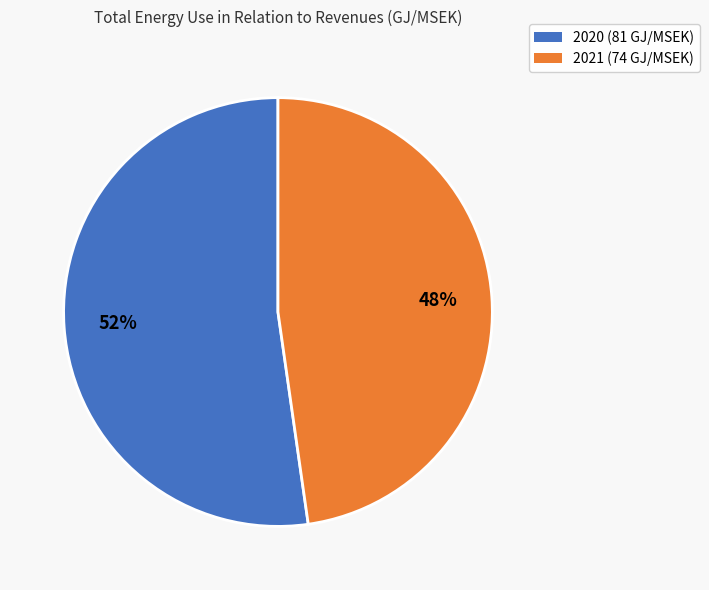

Is 2020 the majority of the pie?

Yes